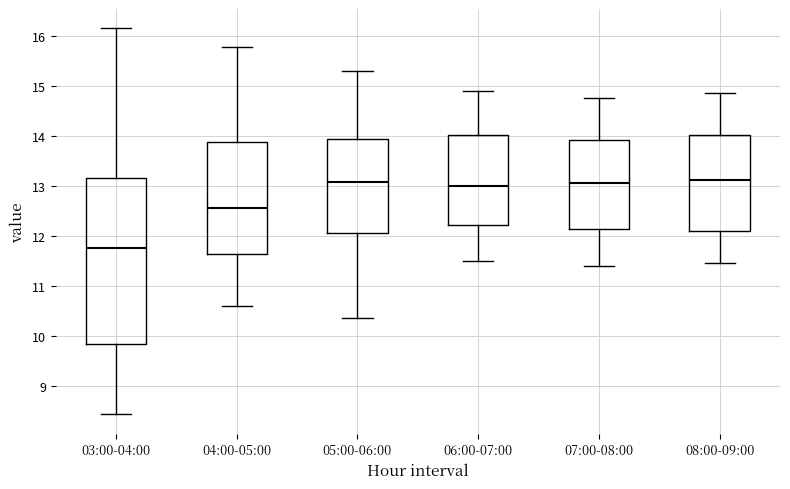

Where is the upper edge of the box for 03:00-04:00 on the y-axis? The values are not printed on the chart, so give them approximately, as read against the axis.

13.2